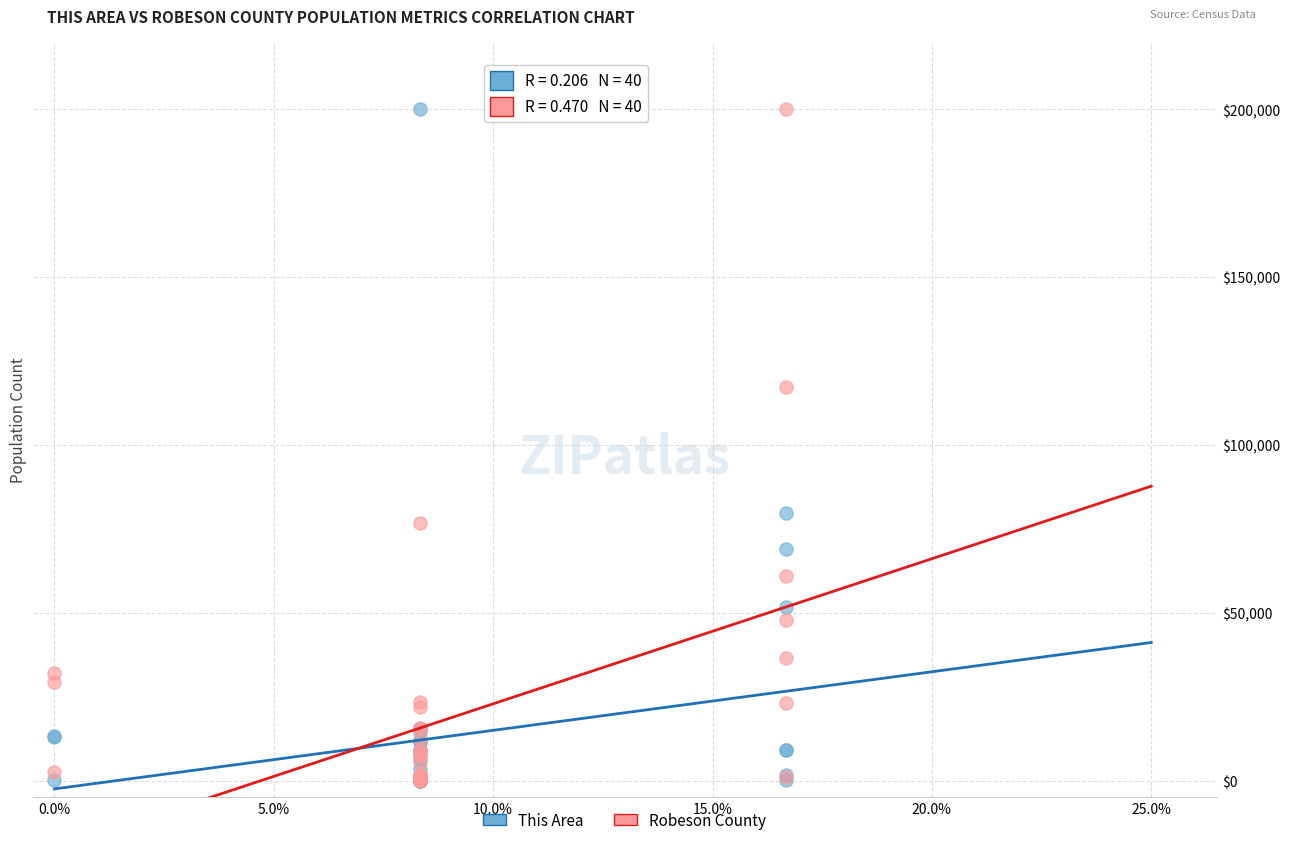

In the Robeson County series, what Y value is closest to 100007?

117127.0